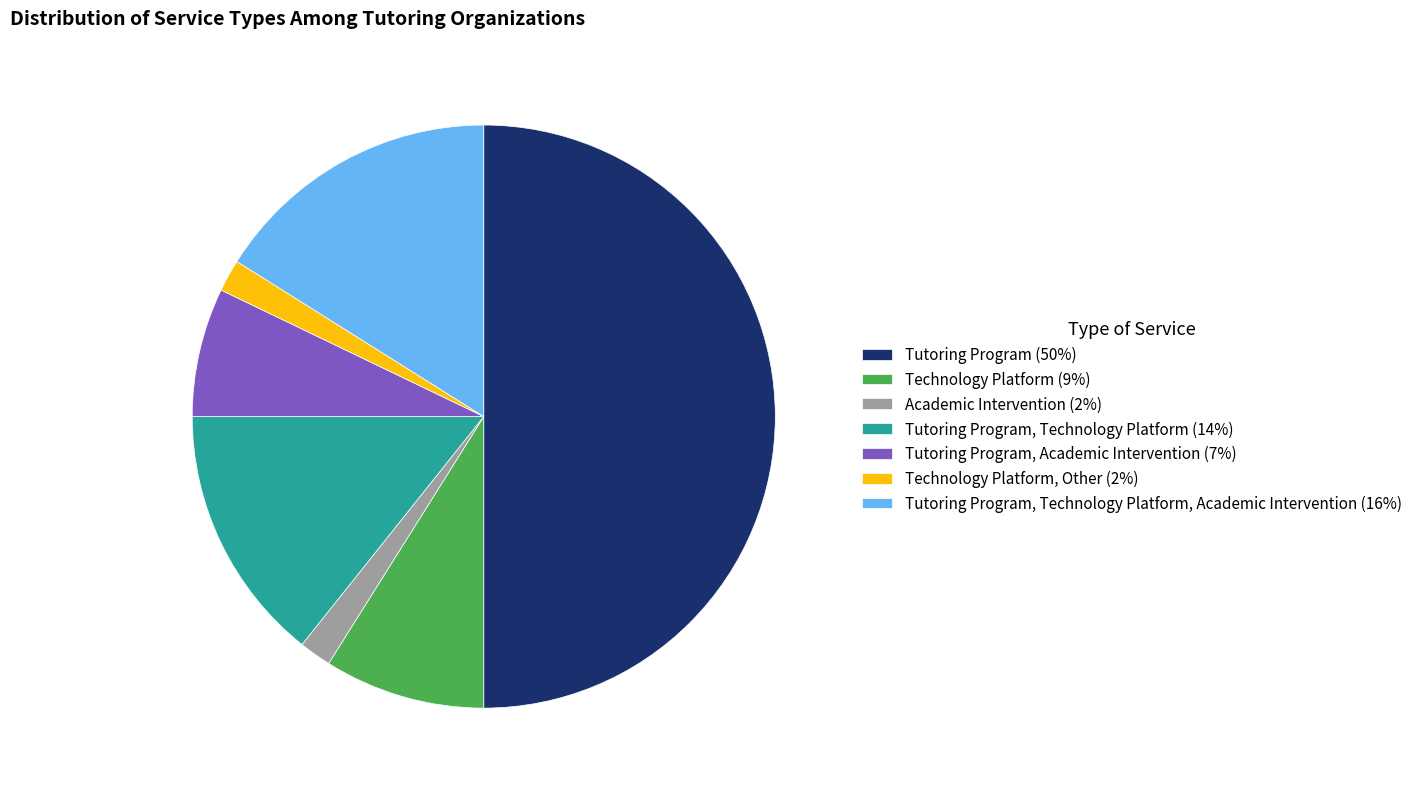

Does Technology Platform, Other (2%) account for over 50% of the chart?

No